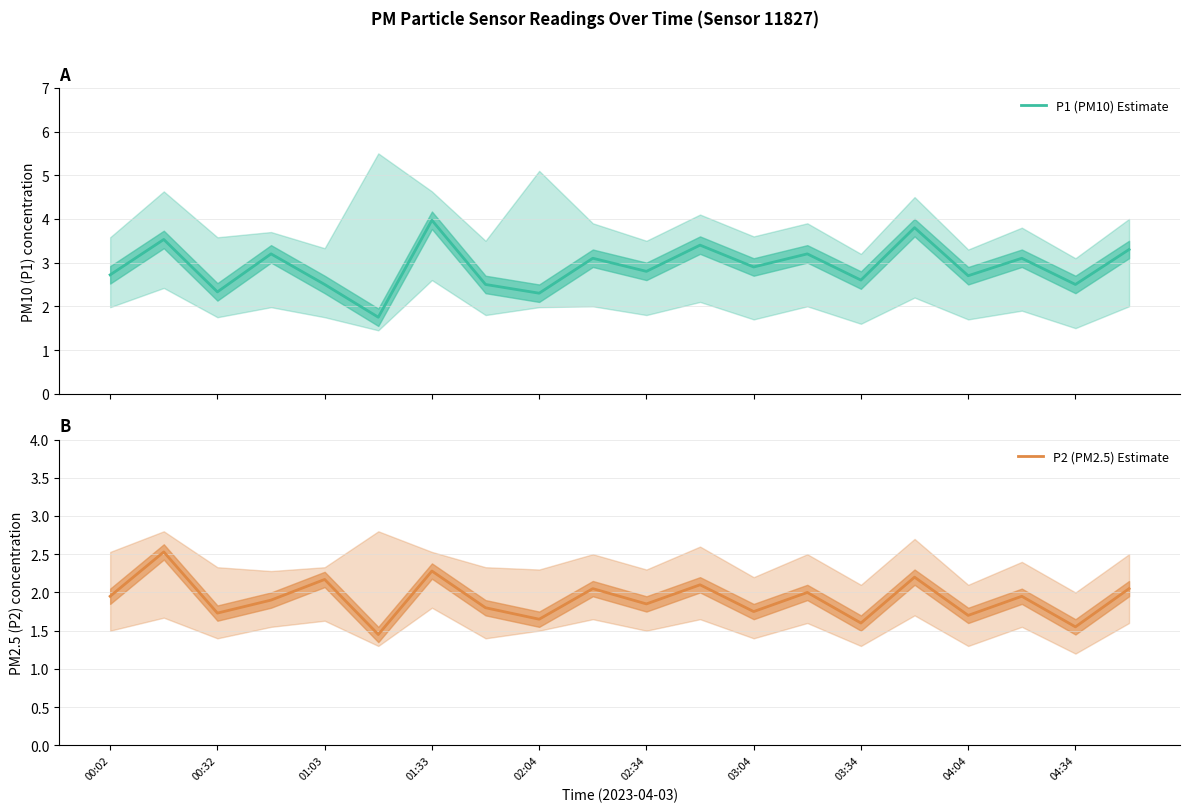

What is the highest value of the P1 (PM10) Estimate series?

4.0